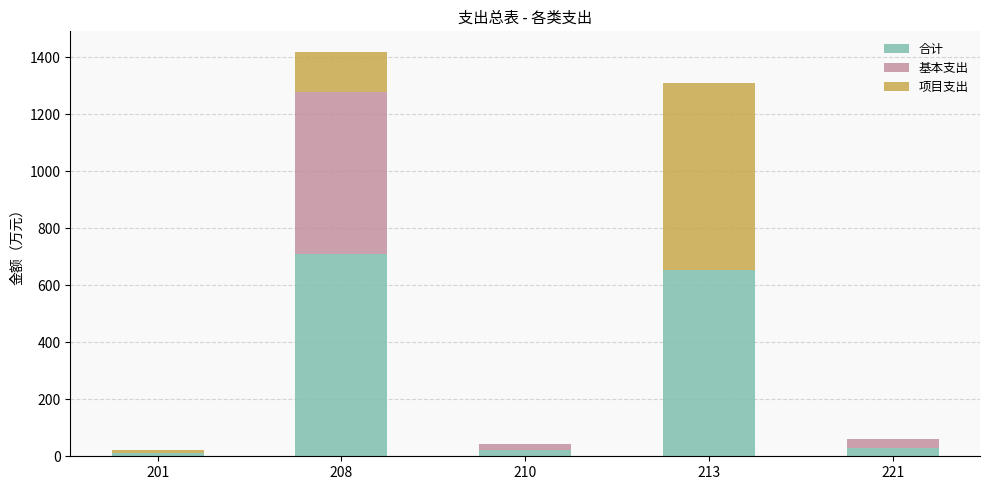

Reading right to left, transcribe the values for 合计.

221=29.8	213=655.0	210=21.0	208=709.9	201=11.6